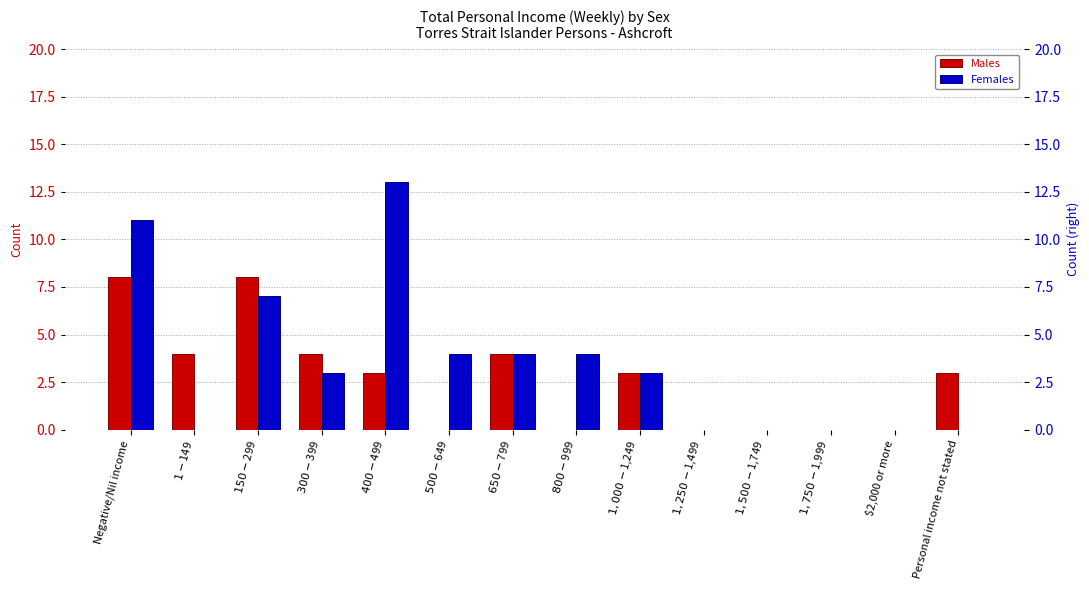

How many bars are there in each group?

2